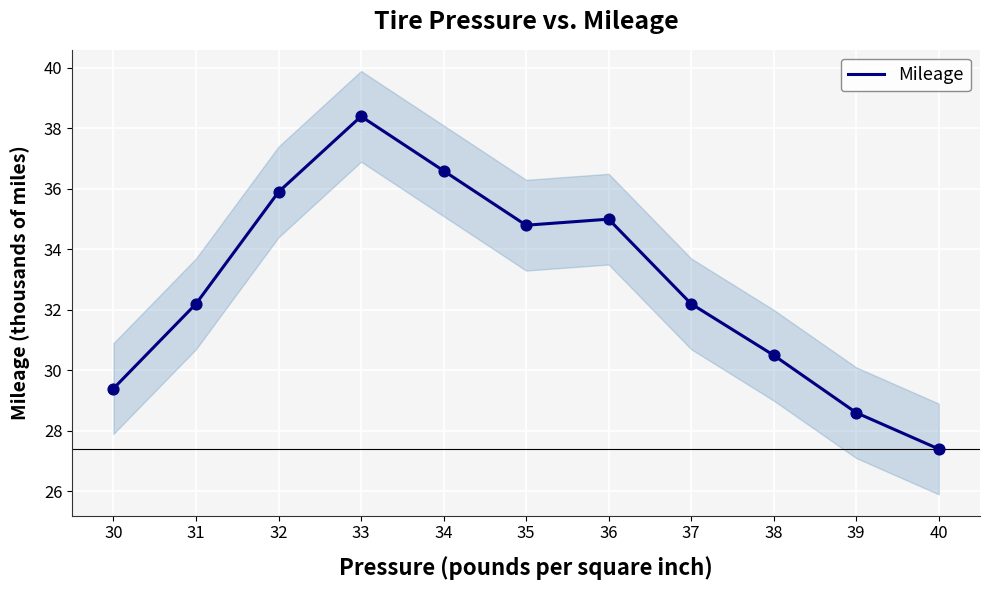

What is the ratio of the value at 30 to the value at 39?

1.0